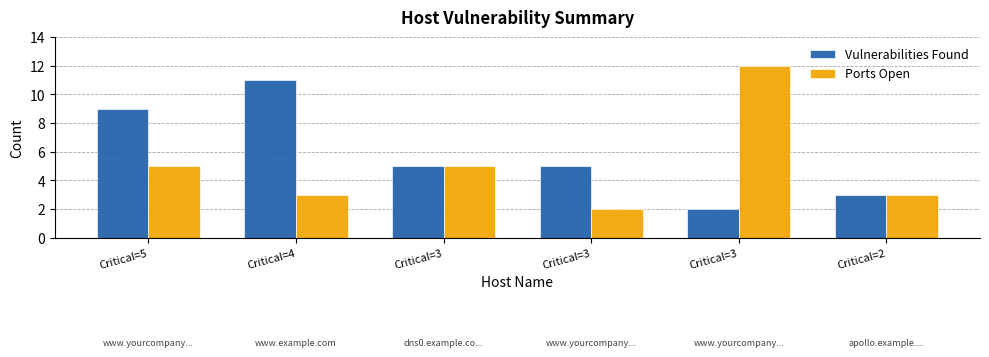

At how many categories does at least one series exceed 3?

5